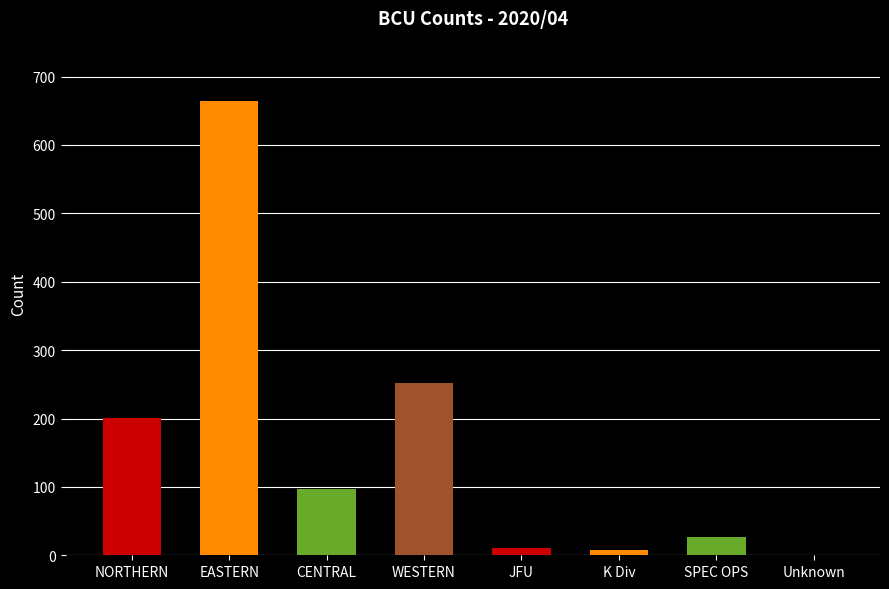

What is the greatest value displayed?

665